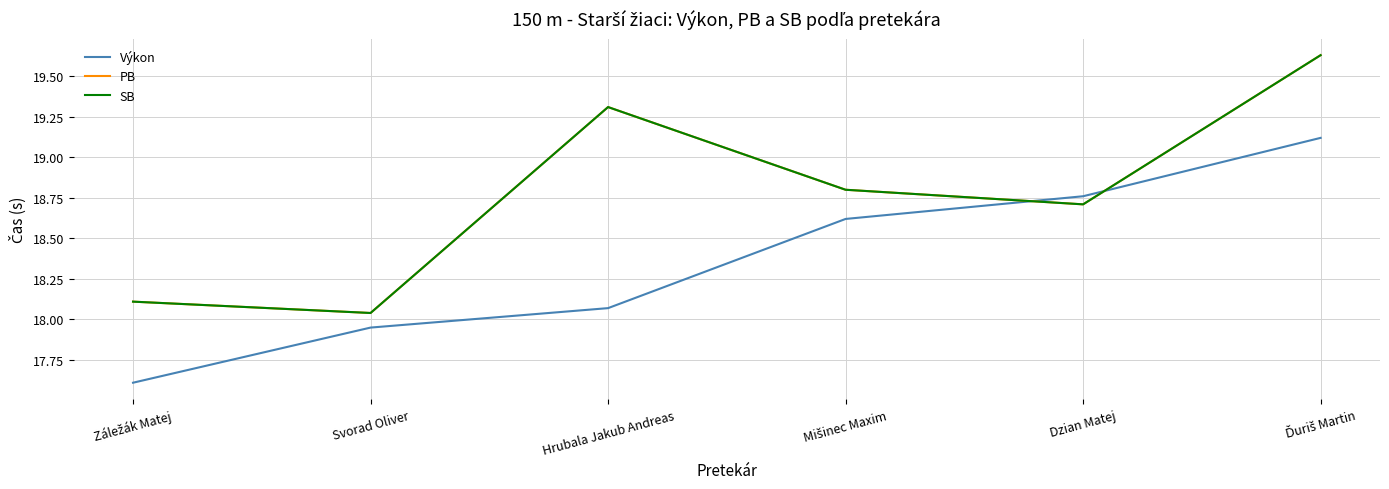

Which category has the lowest value in the SB series?

Svorad Oliver